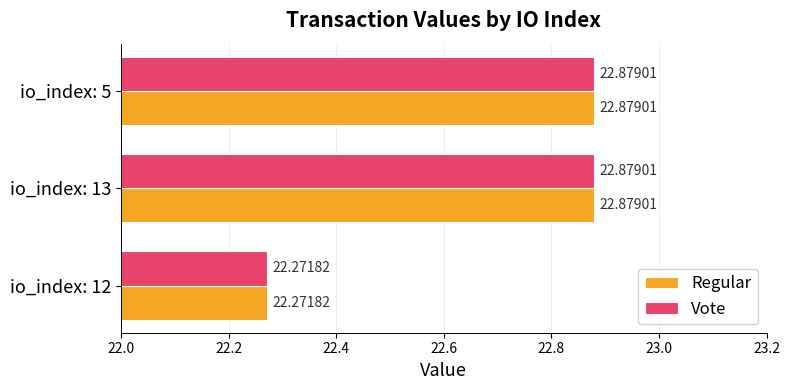

What is the difference between the maximum and minimum values in the Vote series?

0.6